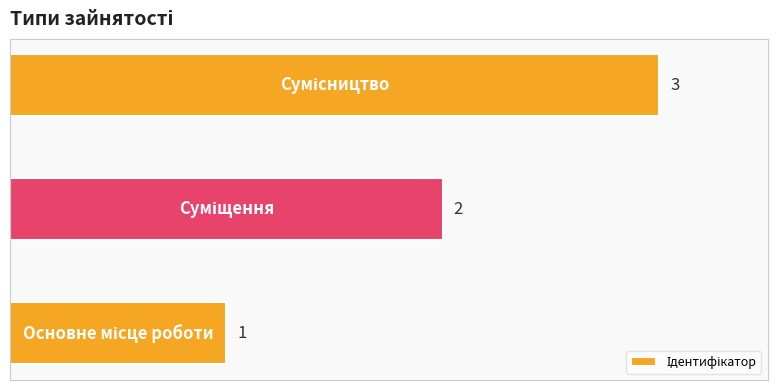

What is the sum of all values?

6